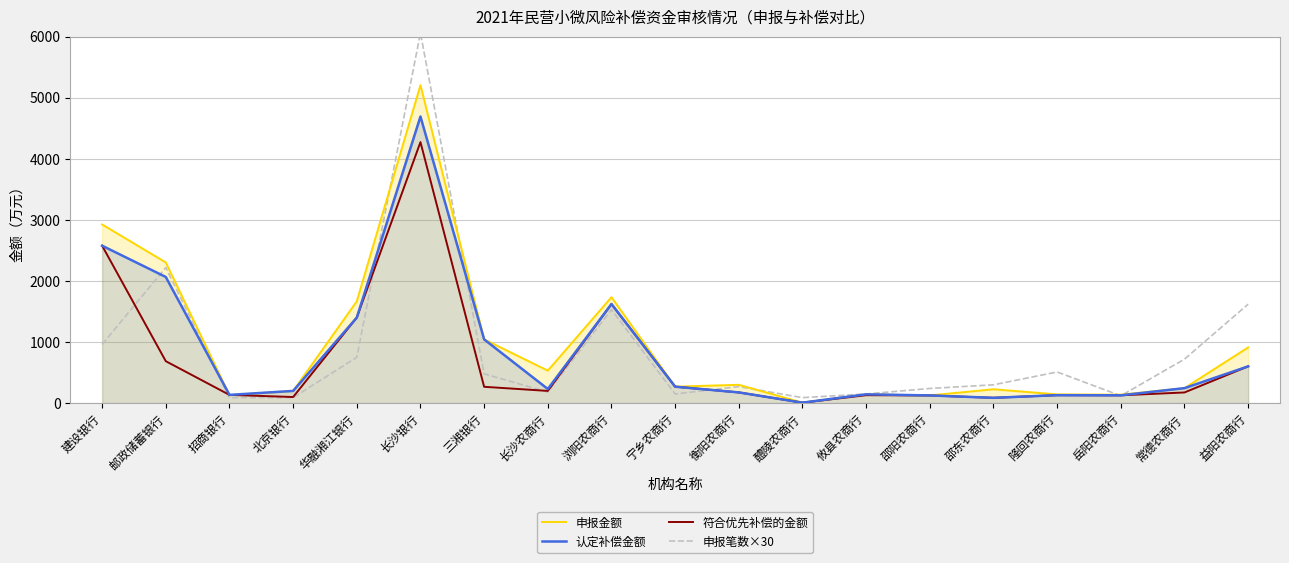

How many intersections are there between 符合优先补偿的金额 and 申报金额?

2